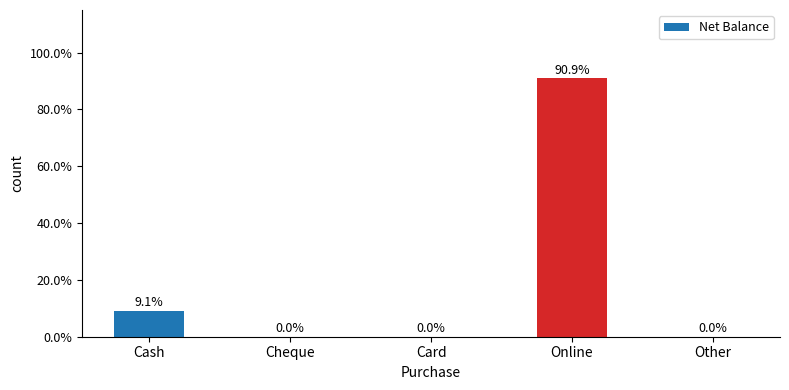

What is the label of the 2nd bar from the left?

Cheque